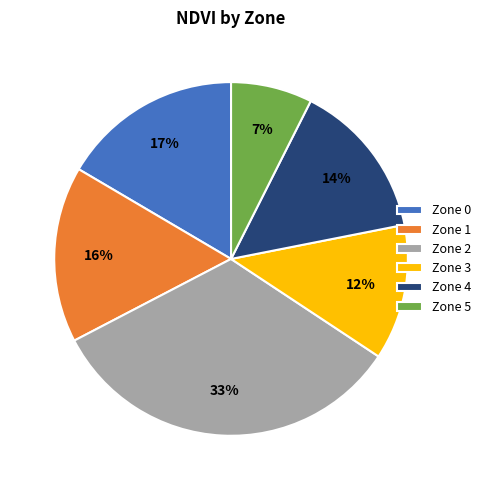

Count the number of slices in the pie.

6